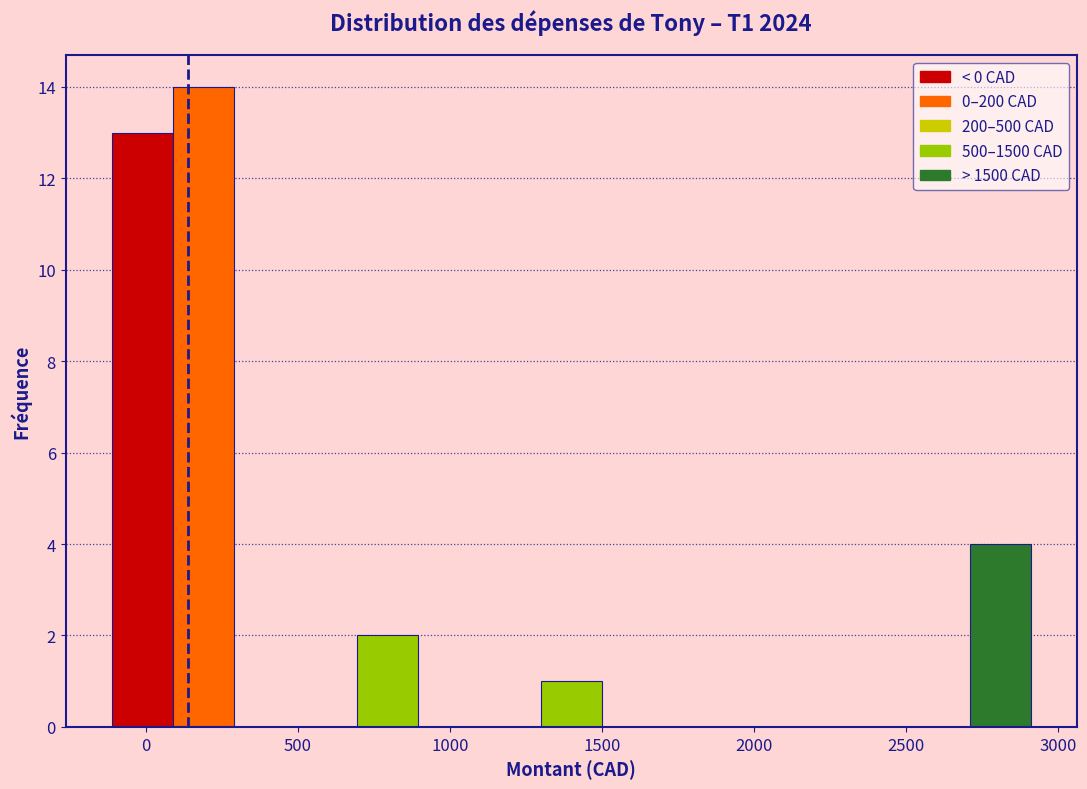

Reading left to right, list every bar in this chart as the range it spans on the x-axis followed by its height. Neither the bar edges nor the heights are printed on the chart, so give them approximately, as read against the axes.

-100 to 100: 13
100 to 300: 14
300 to 500: 0
500 to 700: 0
700 to 900: 2
900 to 1100: 0
1100 to 1300: 0
1300 to 1500: 1
1500 to 1700: 0
1700 to 1900: 0
1900 to 2100: 0
2100 to 2300: 0
2300 to 2500: 0
2500 to 2700: 0
2700 to 2900: 4